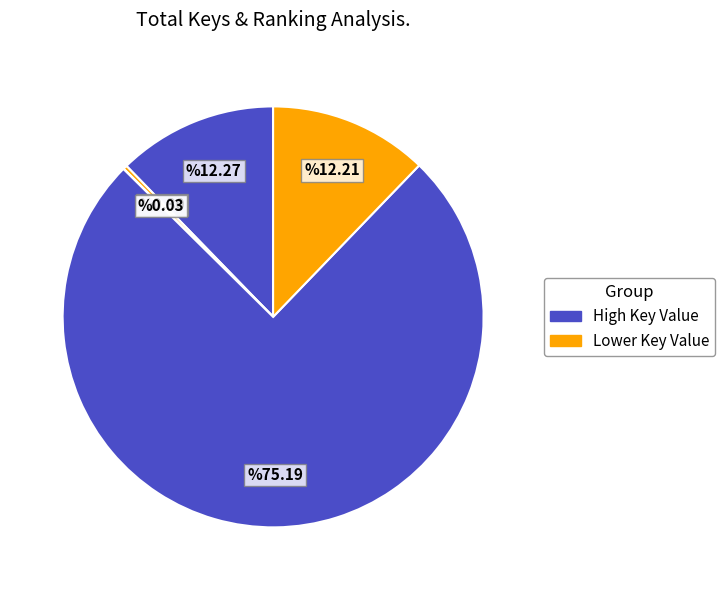

To the nearest percent, what is the difference between the largest and smallest slice percentages?

75%